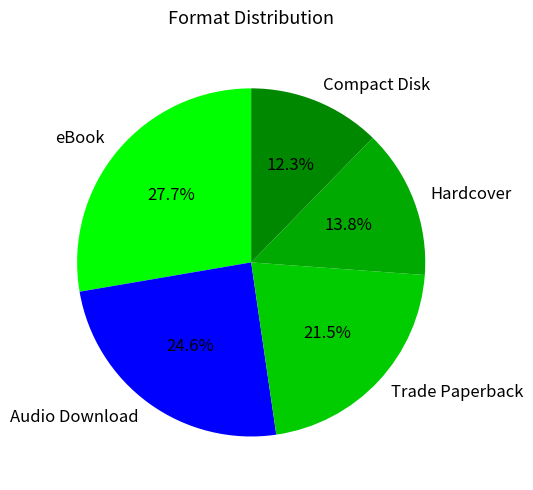

What portion of the pie excludes eBook?

72.3%